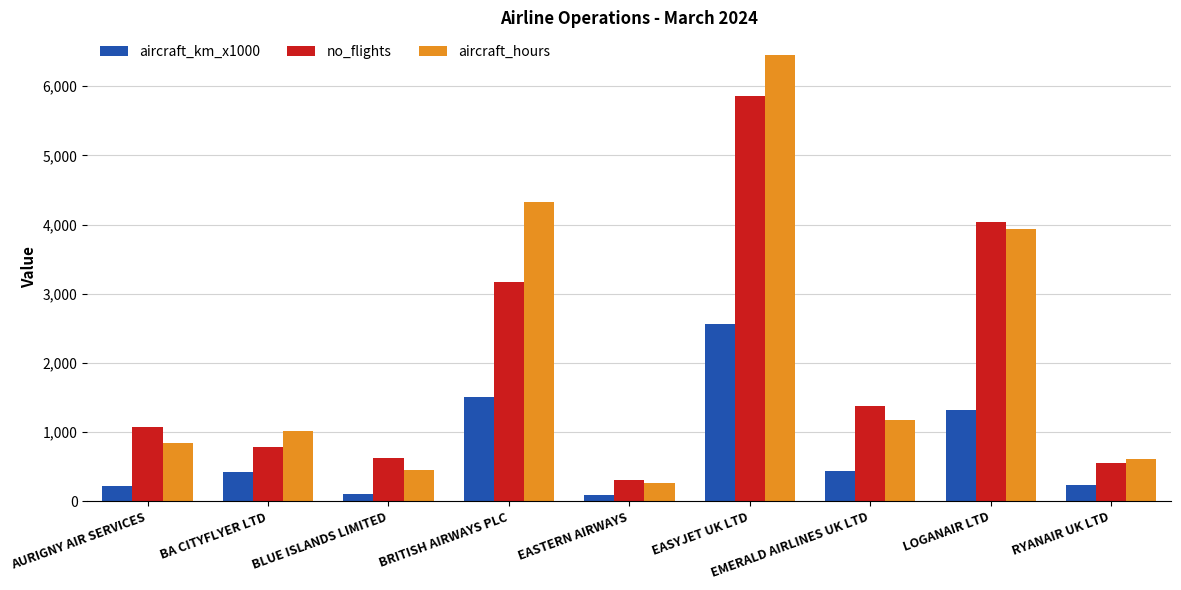

What is the total value across all series at AURIGNY AIR SERVICES?

2140.9